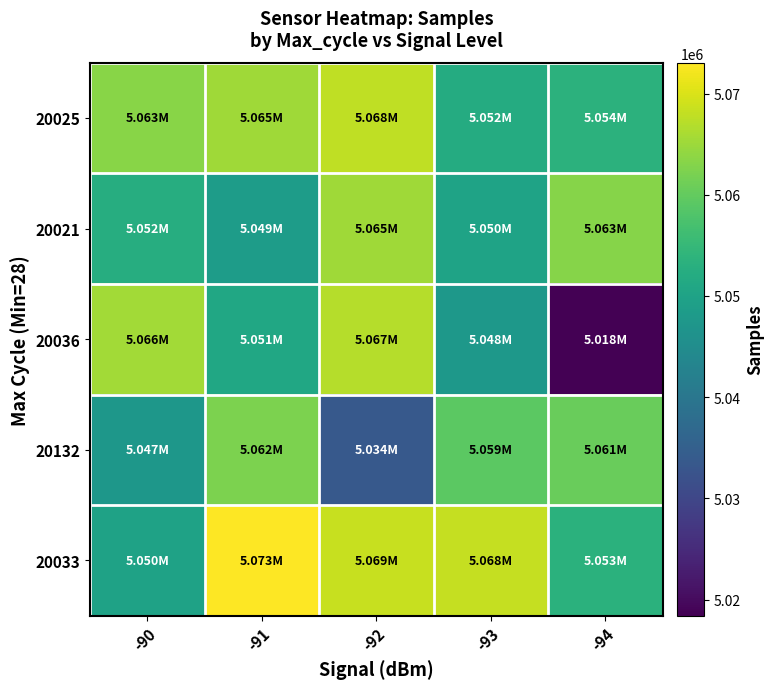

Reading left to right, list all the values displayed in this chart.

20025: -90=5063432	-91=5065171	-92=5067883	-93=5052020	-94=5053535
20021: -90=5052369	-91=5048688	-92=5065200	-93=5050071	-94=5063072
20036: -90=5065518	-91=5051023	-92=5067002	-93=5047640	-94=5018395
20132: -90=5047268	-91=5062260	-92=5033716	-93=5059186	-94=5060583
20033: -90=5049860	-91=5073048	-92=5068553	-93=5068289	-94=5053236